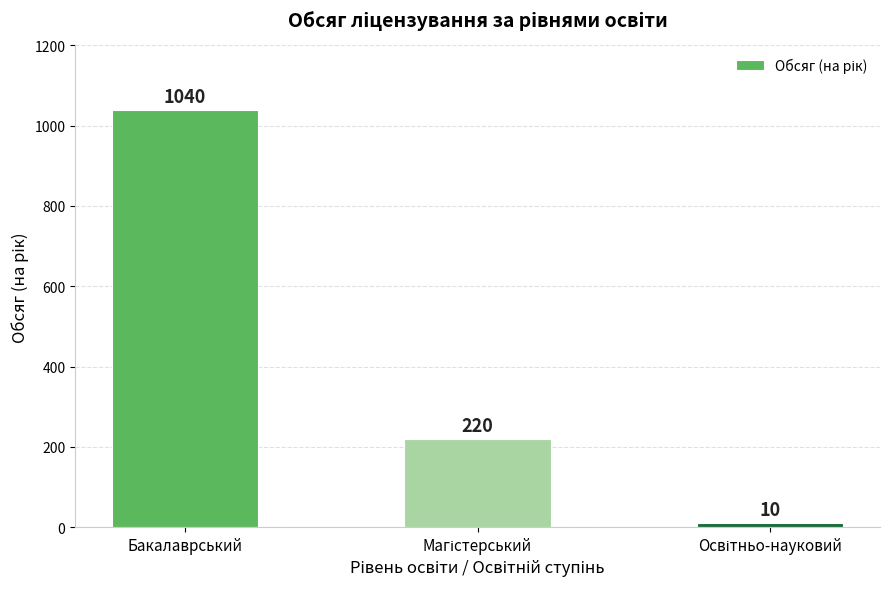

Does the chart contain any negative values?

No